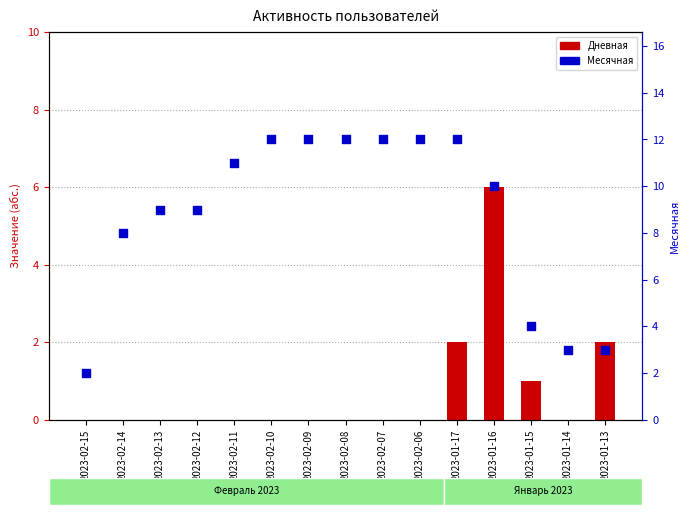

Which series contains the highest Y value?

Месячная